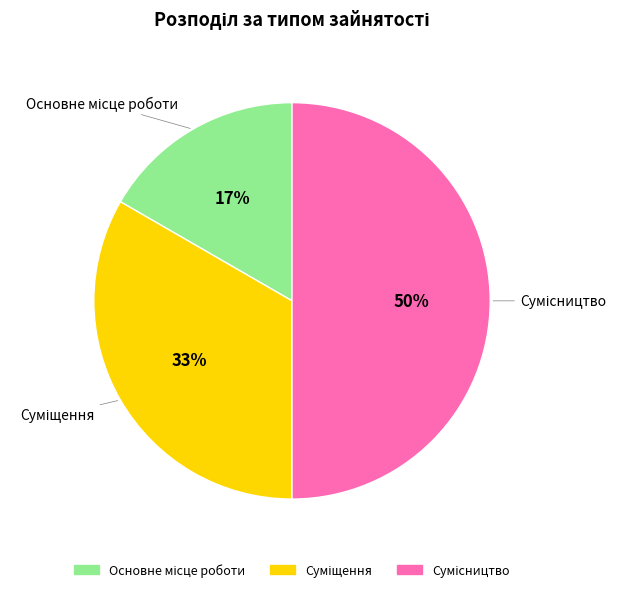

To the nearest percent, what is the average slice percentage?

33%